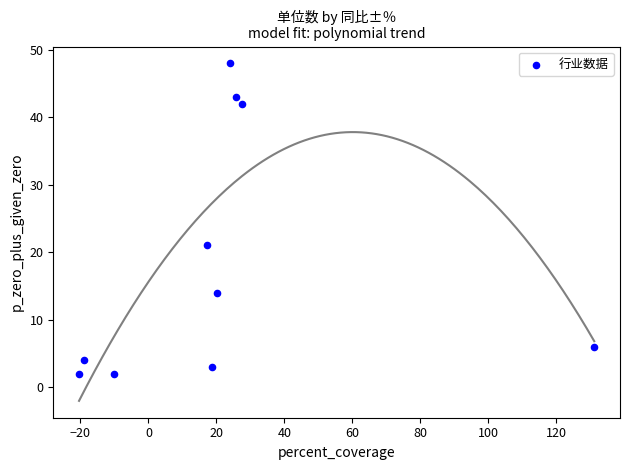

What is the range of Y values (max minus min)?

46